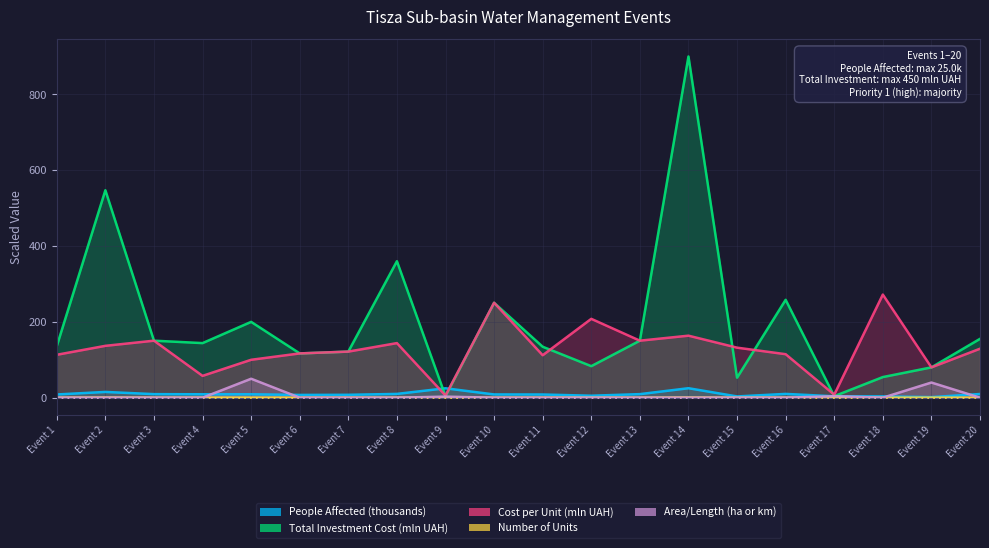

Which series has the widest spread of values?

Total Investment Cost (mln UAH)